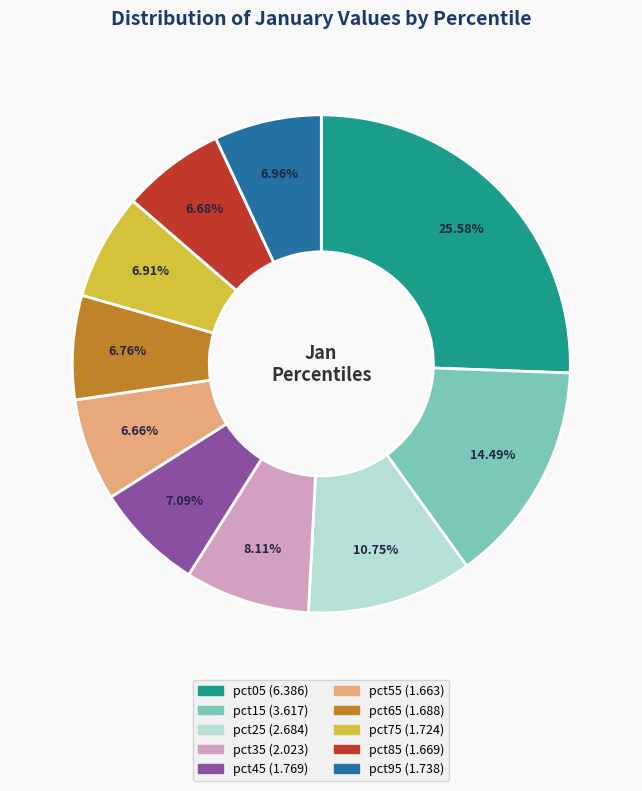

To the nearest percent, what is the average slice percentage?

10%